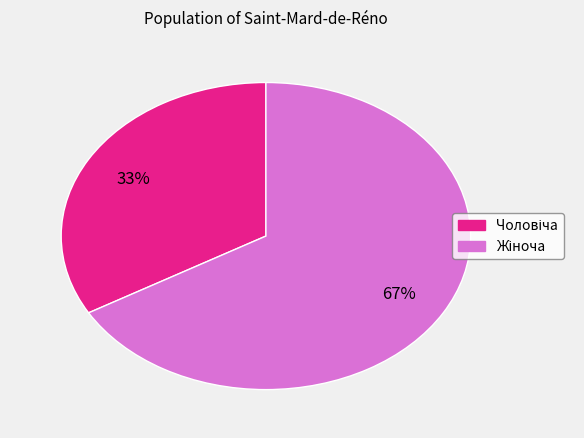

Is there a majority slice in this chart?

Yes